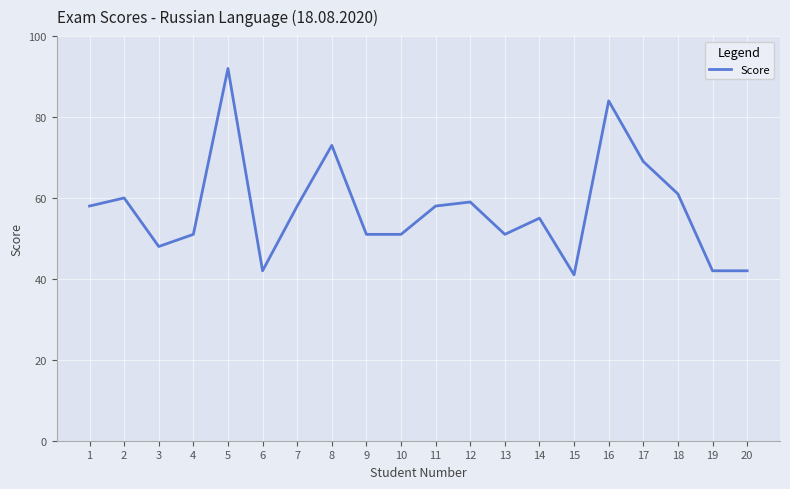

True or false: the data shows 72 at 20.

False